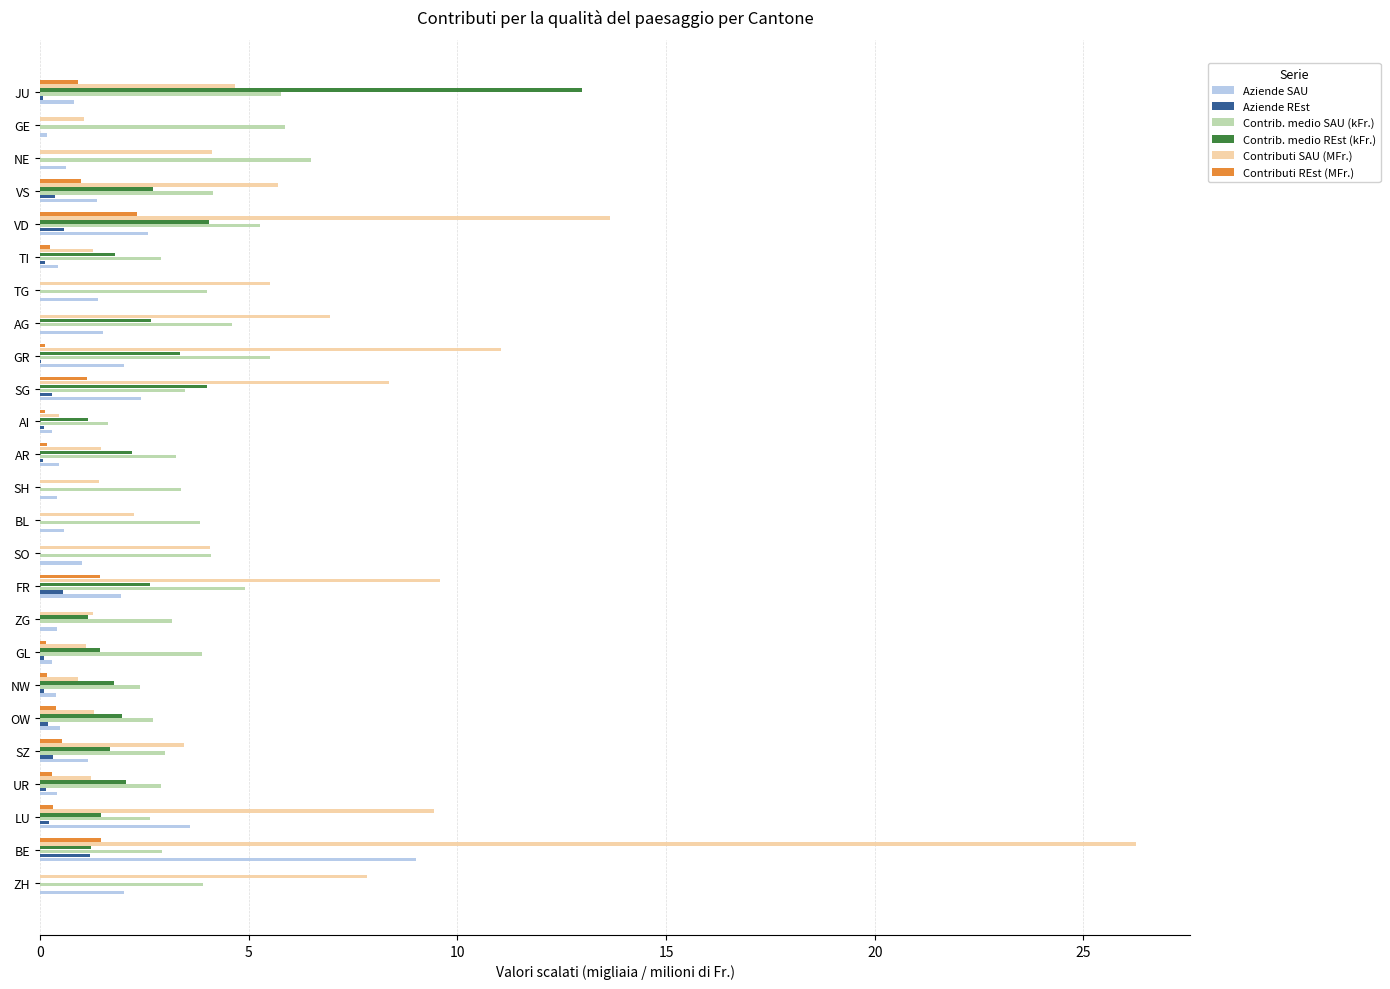

Which series has the largest total across all categories?

Contributi SAU (MFr.)